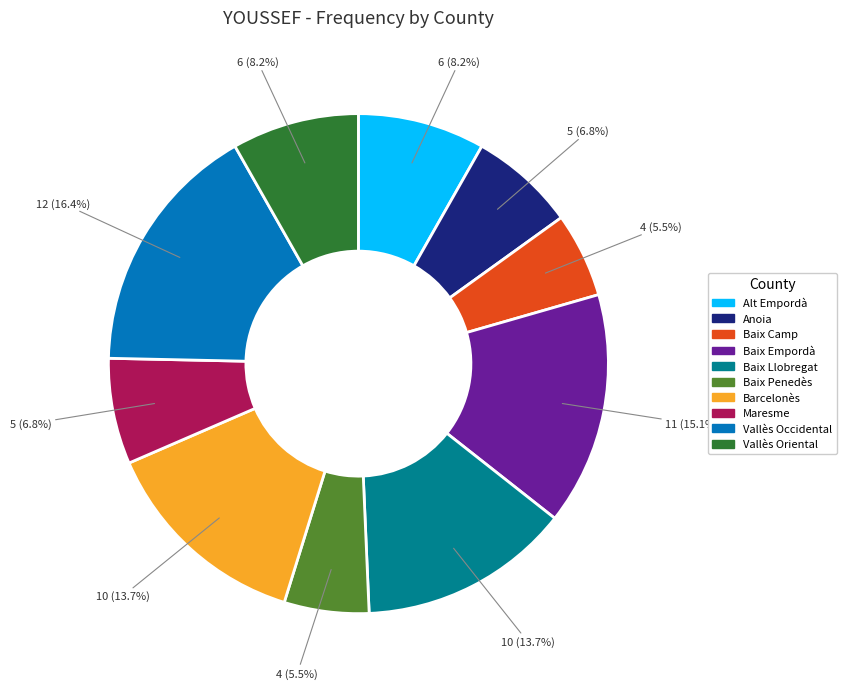

Do Baix Empordà and Barcelonès together represent more than half of the pie?

No